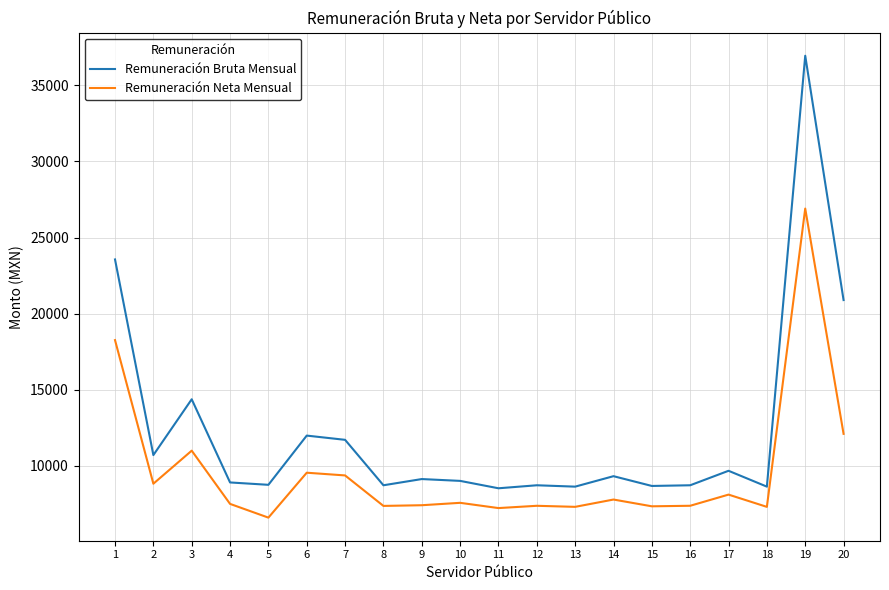

True or false: Remuneración Neta Mensual has more than 1 interior local peaks.

True